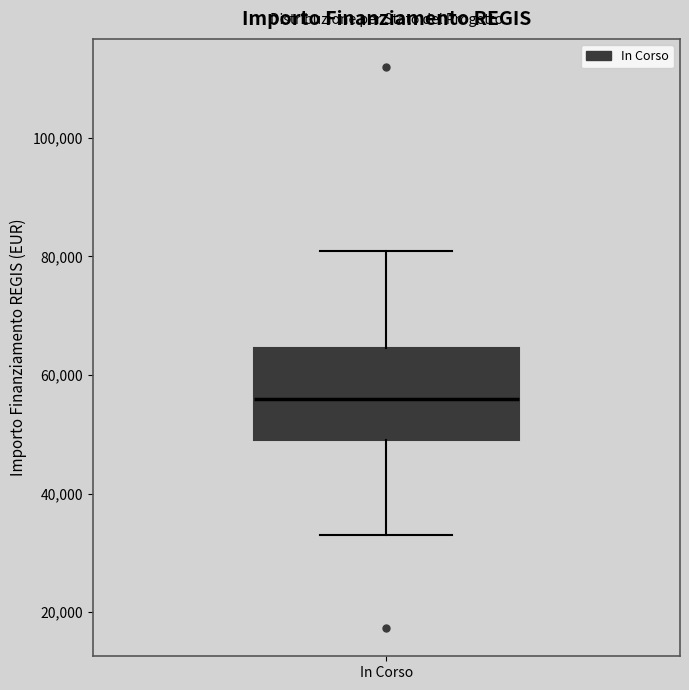

Transcribe this box plot: give where the median line is, the range the box spans, and where the two whiskers end, as read against the y-axis. The values are not printed on the chart, so give them approximately, as read against the axis.

median 56000, box 50000 to 64000, whiskers 32000 to 80000